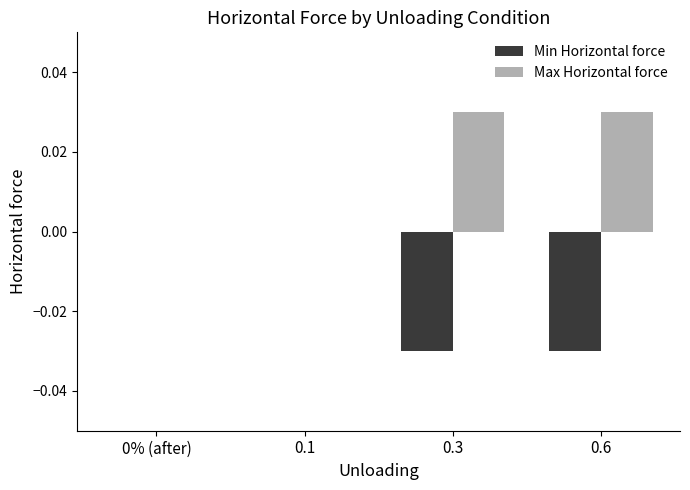

The Min Horizontal force series shows -0.0 at 0.6. True or false?

True